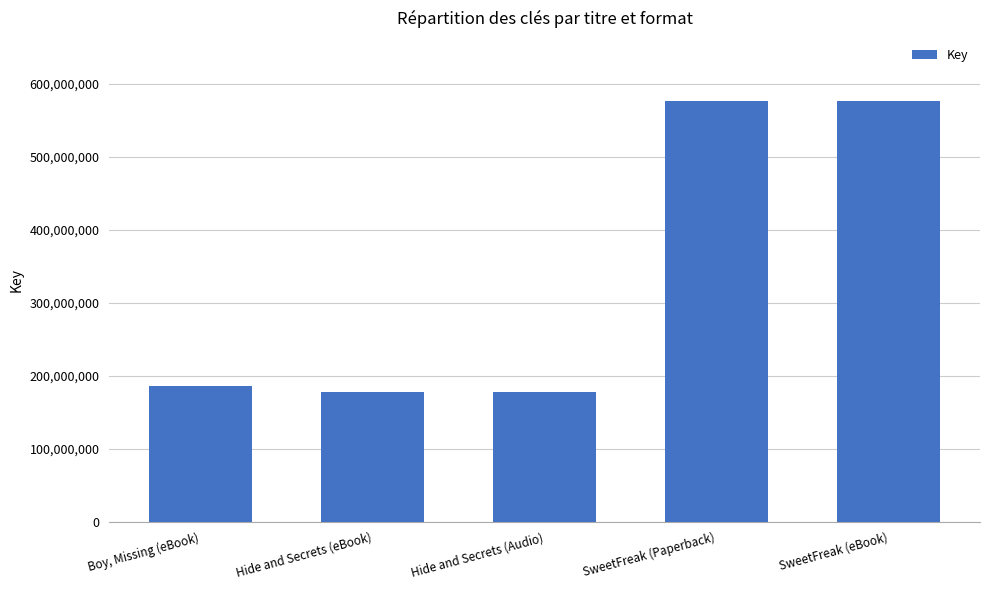

What is the value of the 5th bar from the left?

576593468